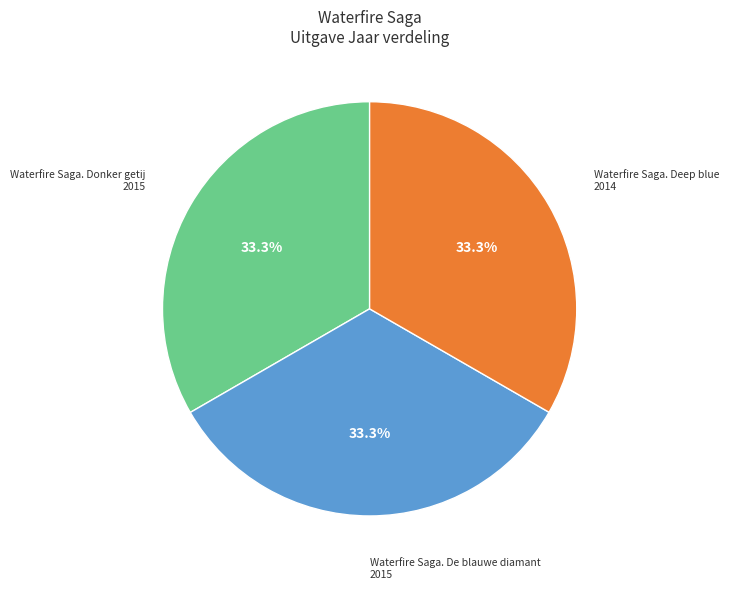

Does Waterfire Saga. Deep blue represent more than half of the total?

No